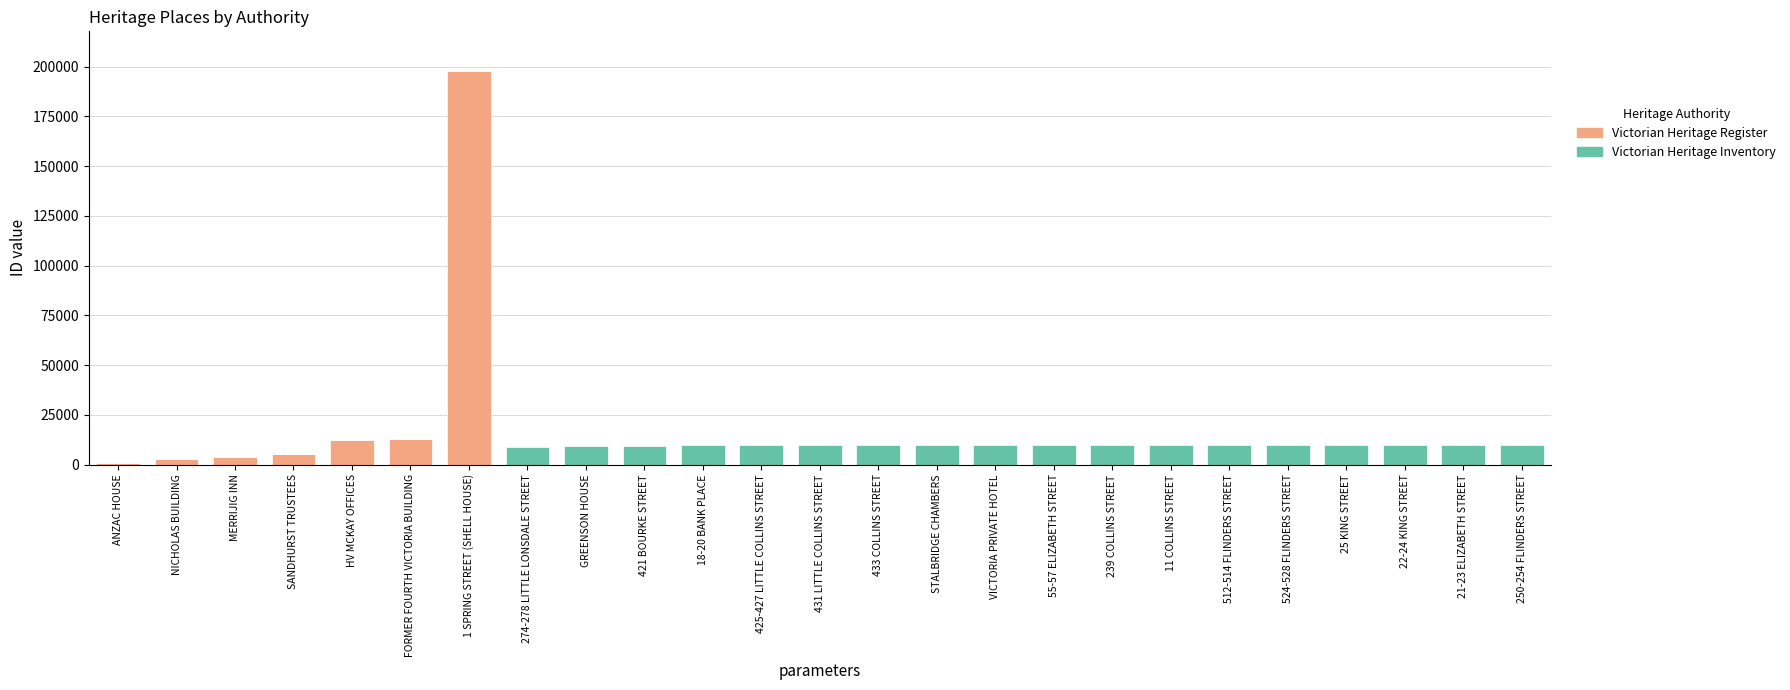

What is the sum of all Victorian Heritage Register values?

236011